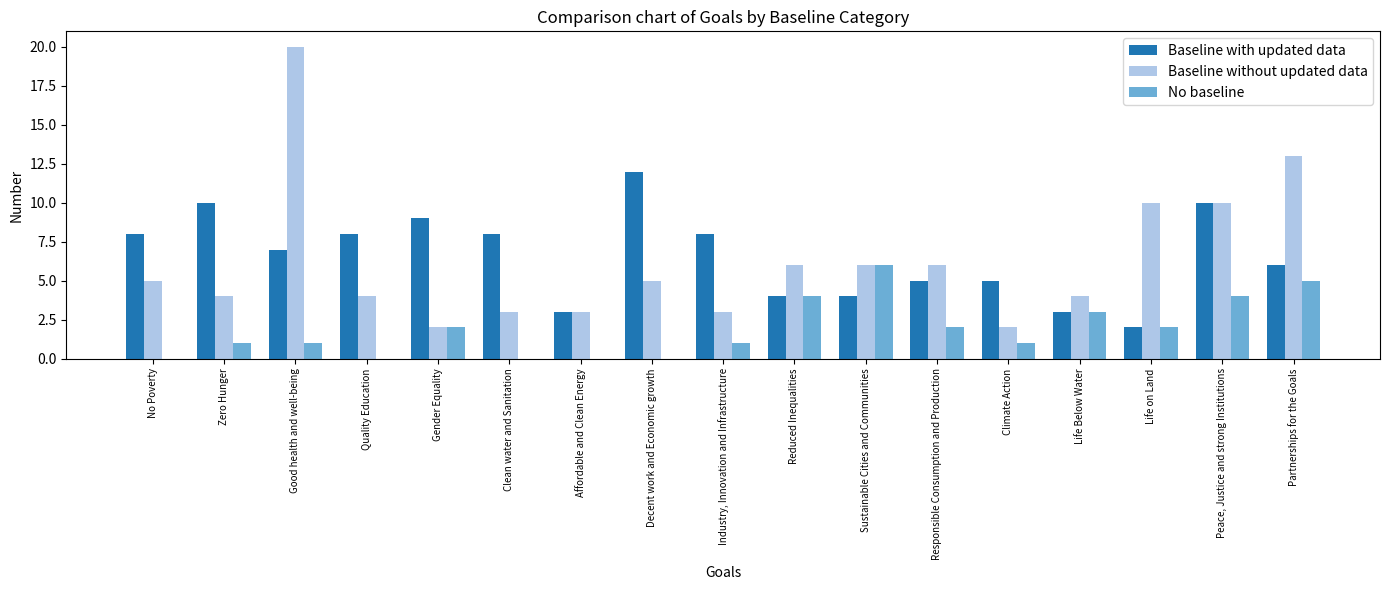

Reading right to left, extract all data points from this chart.

Baseline with updated data: Partnerships for the Goals=6	Peace, Justice and strong Institutions=10	Life on Land=2	Life Below Water=3	Climate Action=5	Responsible Consumption and Production=5	Sustainable Cities and Communities=4	Reduced Inequalities=4	Industry, Innovation and Infrastructure=8	Decent work and Economic growth=12	Affordable and Clean Energy=3	Clean water and Sanitation=8	Gender Equality=9	Quality Education=8	Good health and well-being=7	Zero Hunger=10	No Poverty=8
Baseline without updated data: Partnerships for the Goals=13	Peace, Justice and strong Institutions=10	Life on Land=10	Life Below Water=4	Climate Action=2	Responsible Consumption and Production=6	Sustainable Cities and Communities=6	Reduced Inequalities=6	Industry, Innovation and Infrastructure=3	Decent work and Economic growth=5	Affordable and Clean Energy=3	Clean water and Sanitation=3	Gender Equality=2	Quality Education=4	Good health and well-being=20	Zero Hunger=4	No Poverty=5
No baseline: Partnerships for the Goals=5	Peace, Justice and strong Institutions=4	Life on Land=2	Life Below Water=3	Climate Action=1	Responsible Consumption and Production=2	Sustainable Cities and Communities=6	Reduced Inequalities=4	Industry, Innovation and Infrastructure=1	Decent work and Economic growth=0	Affordable and Clean Energy=0	Clean water and Sanitation=0	Gender Equality=2	Quality Education=0	Good health and well-being=1	Zero Hunger=1	No Poverty=0